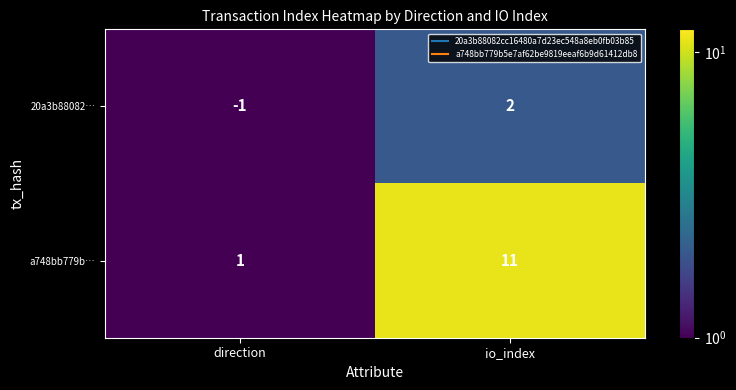

Reading left to right, list all the values displayed in this chart.

20a3b88082…: direction=-1	io_index=2
a748bb779b…: direction=1	io_index=11